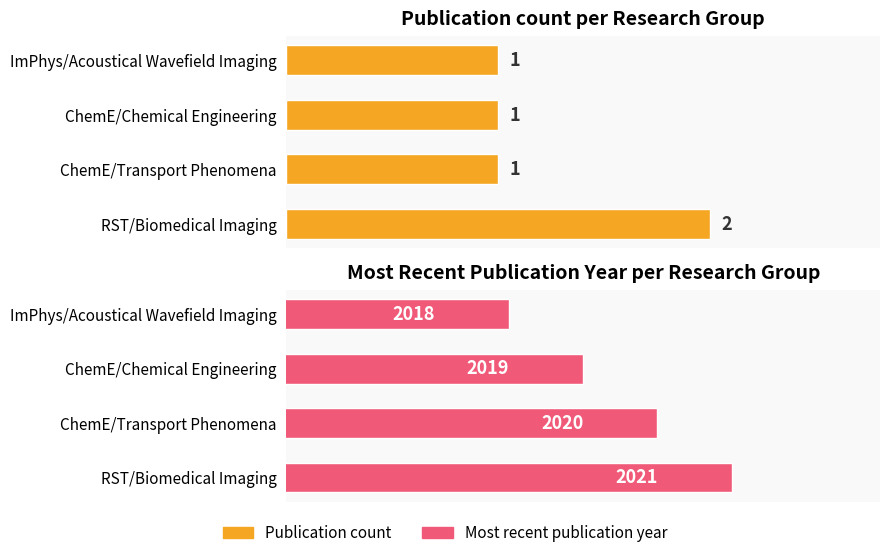

What are all the series names shown in the legend?

Publication count, Most recent publication year